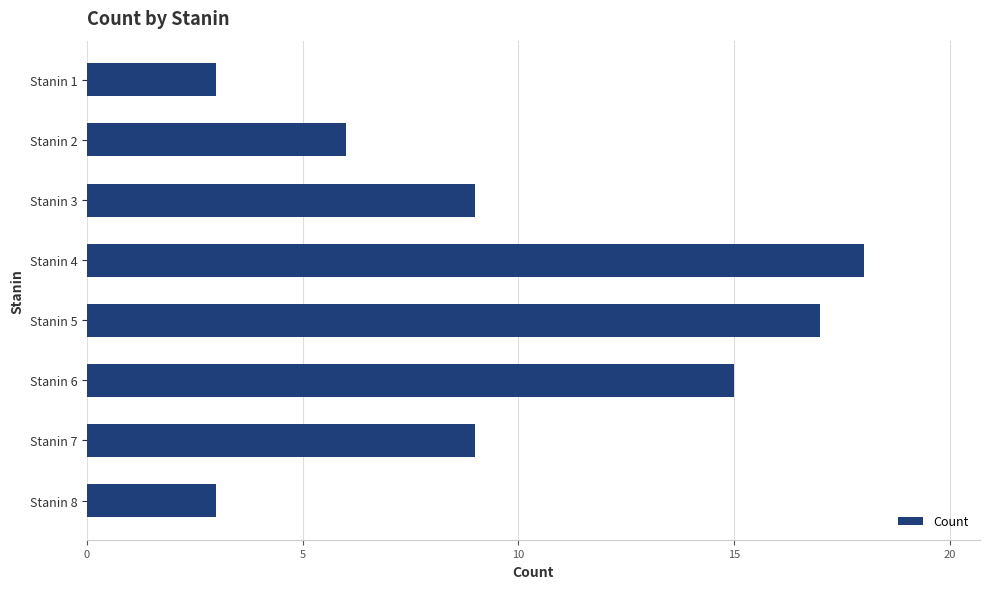

The chart shows a value of 4 at Stanin 7. True or false?

False